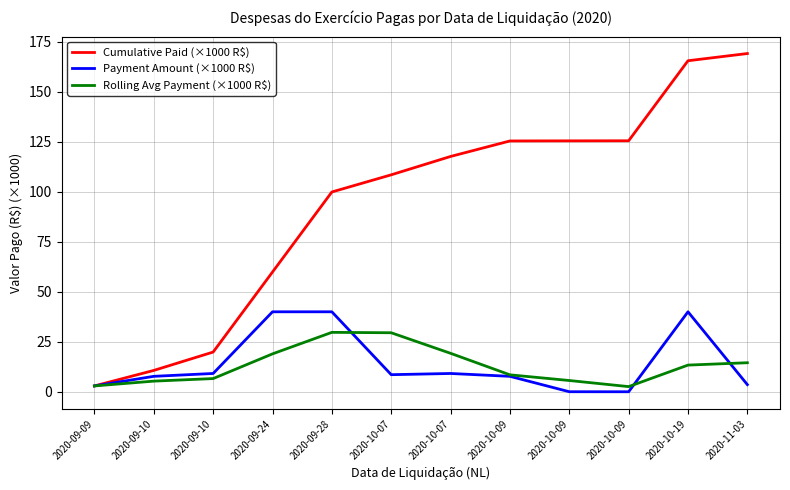

Does the chart display data point markers on the line(s)?

No